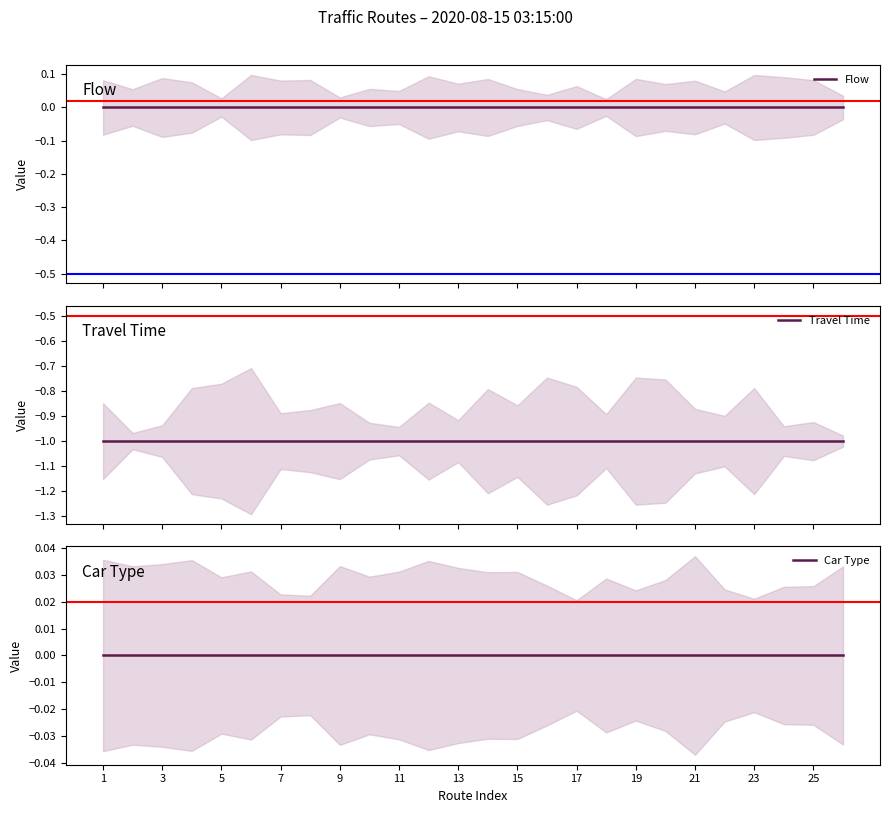

True or false: Car Type has more than 2 points higher than both neighbors.

False